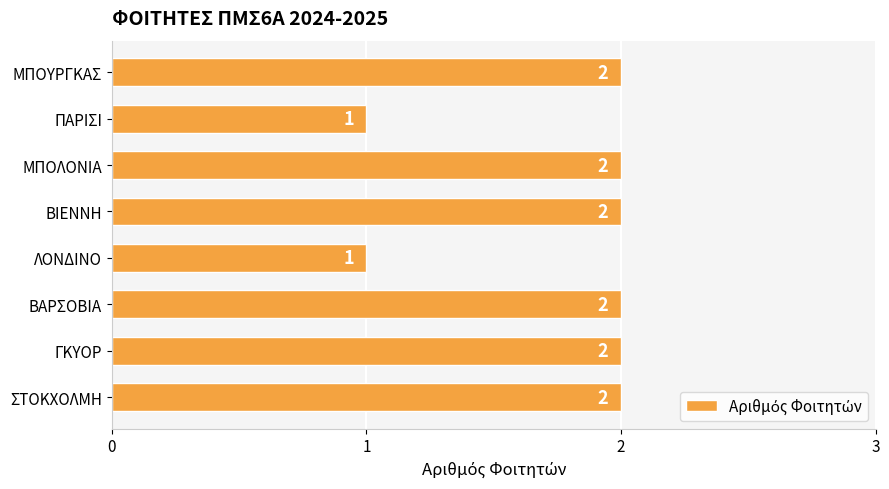

What is the sum of the values at ΜΠΟΥΡΓΚΑΣ and ΜΠΟΛΟΝΙΑ?

4